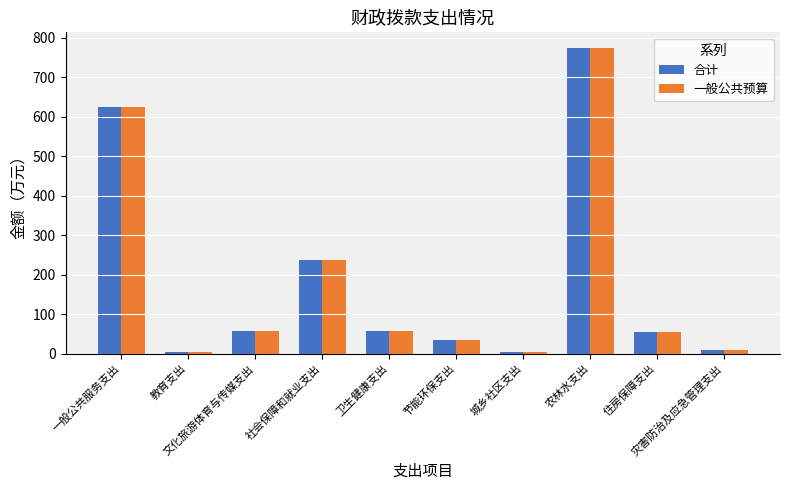

At which label is 合计 closest to 389?

社会保障和就业支出